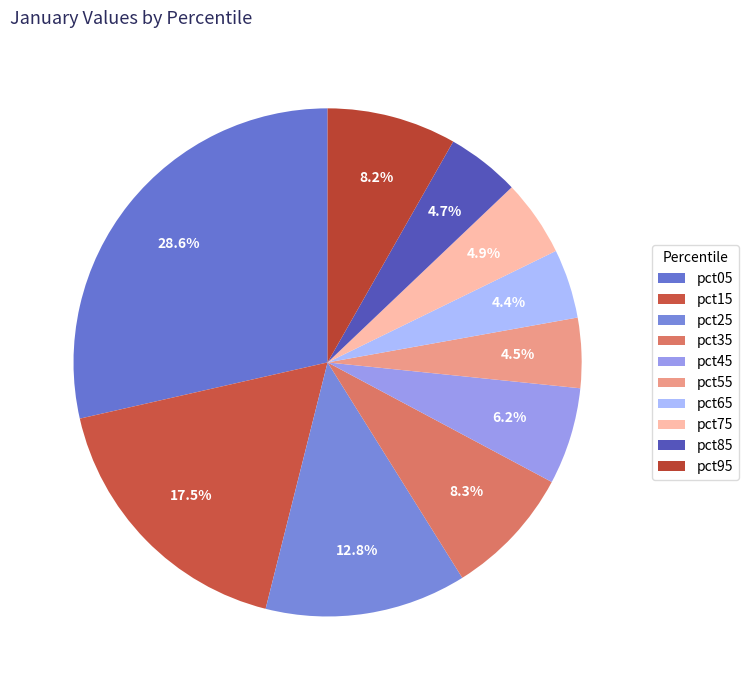

What percentage is NOT represented by pct55?

95.5%